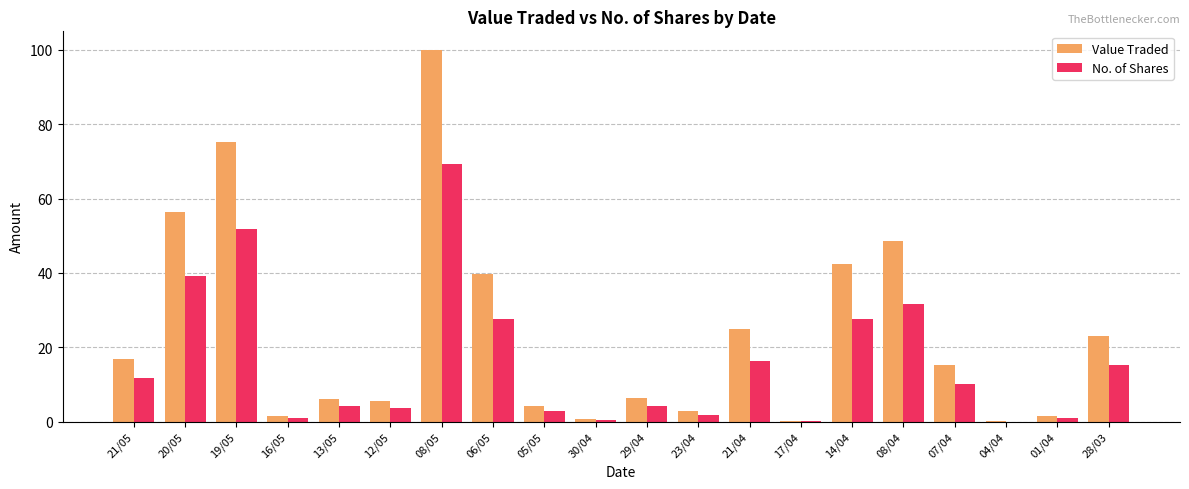

What is the sum of all Value Traded values?

471.0